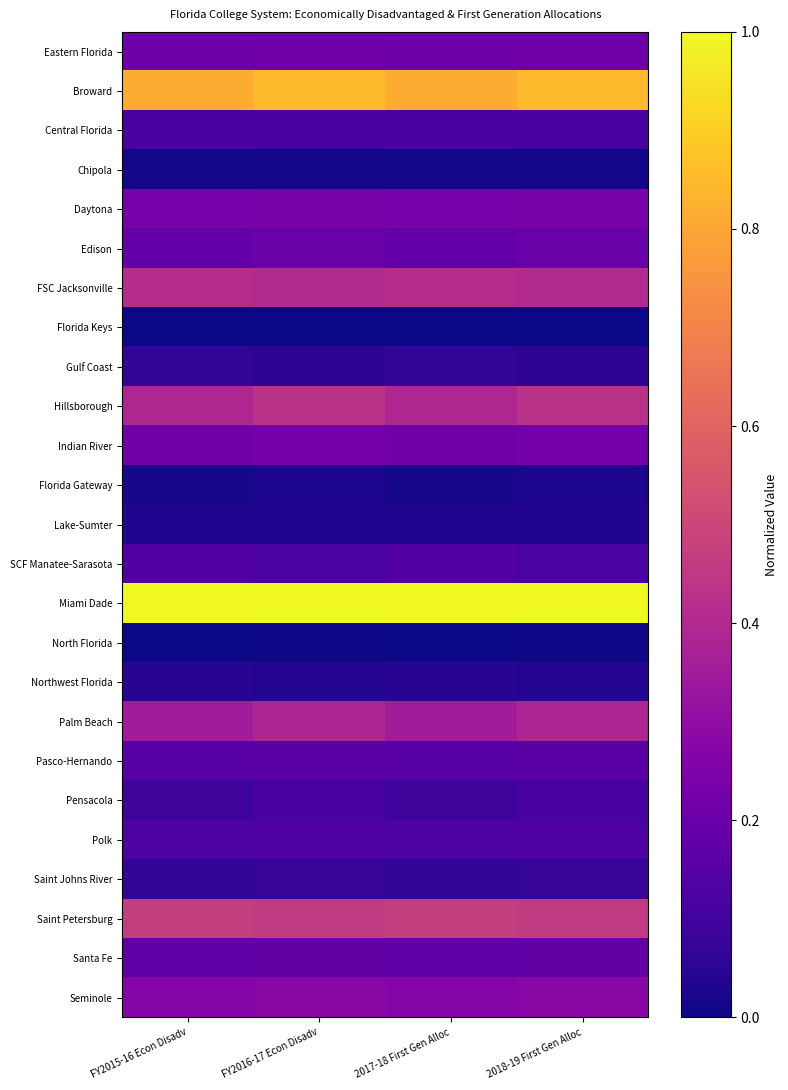

Reading left to right, transcribe all the data shown in this chart.

Eastern Florida: FY2015-16 Econ Disadv=0.2	FY2016-17 Econ Disadv=0.2	2017-18 First Gen Alloc=0.2	2018-19 First Gen Alloc=0.2
Broward: FY2015-16 Econ Disadv=0.8	FY2016-17 Econ Disadv=0.8	2017-18 First Gen Alloc=0.8	2018-19 First Gen Alloc=0.8
Central Florida: FY2015-16 Econ Disadv=0.1	FY2016-17 Econ Disadv=0.1	2017-18 First Gen Alloc=0.1	2018-19 First Gen Alloc=0.1
Chipola: FY2015-16 Econ Disadv=0.0	FY2016-17 Econ Disadv=0.0	2017-18 First Gen Alloc=0.0	2018-19 First Gen Alloc=0.0
Daytona: FY2015-16 Econ Disadv=0.2	FY2016-17 Econ Disadv=0.2	2017-18 First Gen Alloc=0.2	2018-19 First Gen Alloc=0.2
Edison: FY2015-16 Econ Disadv=0.2	FY2016-17 Econ Disadv=0.2	2017-18 First Gen Alloc=0.2	2018-19 First Gen Alloc=0.2
FSC Jacksonville: FY2015-16 Econ Disadv=0.4	FY2016-17 Econ Disadv=0.4	2017-18 First Gen Alloc=0.4	2018-19 First Gen Alloc=0.4
Florida Keys: FY2015-16 Econ Disadv=0.0	FY2016-17 Econ Disadv=0.0	2017-18 First Gen Alloc=0.0	2018-19 First Gen Alloc=0.0
Gulf Coast: FY2015-16 Econ Disadv=0.1	FY2016-17 Econ Disadv=0.1	2017-18 First Gen Alloc=0.1	2018-19 First Gen Alloc=0.1
Hillsborough: FY2015-16 Econ Disadv=0.4	FY2016-17 Econ Disadv=0.4	2017-18 First Gen Alloc=0.4	2018-19 First Gen Alloc=0.4
Indian River: FY2015-16 Econ Disadv=0.2	FY2016-17 Econ Disadv=0.2	2017-18 First Gen Alloc=0.2	2018-19 First Gen Alloc=0.2
Florida Gateway: FY2015-16 Econ Disadv=0.0	FY2016-17 Econ Disadv=0.0	2017-18 First Gen Alloc=0.0	2018-19 First Gen Alloc=0.0
Lake-Sumter: FY2015-16 Econ Disadv=0.0	FY2016-17 Econ Disadv=0.0	2017-18 First Gen Alloc=0.0	2018-19 First Gen Alloc=0.0
SCF Manatee-Sarasota: FY2015-16 Econ Disadv=0.1	FY2016-17 Econ Disadv=0.1	2017-18 First Gen Alloc=0.1	2018-19 First Gen Alloc=0.1
Miami Dade: FY2015-16 Econ Disadv=1.0	FY2016-17 Econ Disadv=1.0	2017-18 First Gen Alloc=1.0	2018-19 First Gen Alloc=1.0
North Florida: FY2015-16 Econ Disadv=0.0	FY2016-17 Econ Disadv=0.0	2017-18 First Gen Alloc=0.0	2018-19 First Gen Alloc=0.0
Northwest Florida: FY2015-16 Econ Disadv=0.0	FY2016-17 Econ Disadv=0.0	2017-18 First Gen Alloc=0.0	2018-19 First Gen Alloc=0.0
Palm Beach: FY2015-16 Econ Disadv=0.4	FY2016-17 Econ Disadv=0.4	2017-18 First Gen Alloc=0.4	2018-19 First Gen Alloc=0.4
Pasco-Hernando: FY2015-16 Econ Disadv=0.2	FY2016-17 Econ Disadv=0.2	2017-18 First Gen Alloc=0.2	2018-19 First Gen Alloc=0.2
Pensacola: FY2015-16 Econ Disadv=0.1	FY2016-17 Econ Disadv=0.1	2017-18 First Gen Alloc=0.1	2018-19 First Gen Alloc=0.1
Polk: FY2015-16 Econ Disadv=0.1	FY2016-17 Econ Disadv=0.1	2017-18 First Gen Alloc=0.1	2018-19 First Gen Alloc=0.1
Saint Johns River: FY2015-16 Econ Disadv=0.1	FY2016-17 Econ Disadv=0.1	2017-18 First Gen Alloc=0.1	2018-19 First Gen Alloc=0.1
Saint Petersburg: FY2015-16 Econ Disadv=0.5	FY2016-17 Econ Disadv=0.5	2017-18 First Gen Alloc=0.5	2018-19 First Gen Alloc=0.5
Santa Fe: FY2015-16 Econ Disadv=0.2	FY2016-17 Econ Disadv=0.2	2017-18 First Gen Alloc=0.2	2018-19 First Gen Alloc=0.2
Seminole: FY2015-16 Econ Disadv=0.3	FY2016-17 Econ Disadv=0.3	2017-18 First Gen Alloc=0.3	2018-19 First Gen Alloc=0.3